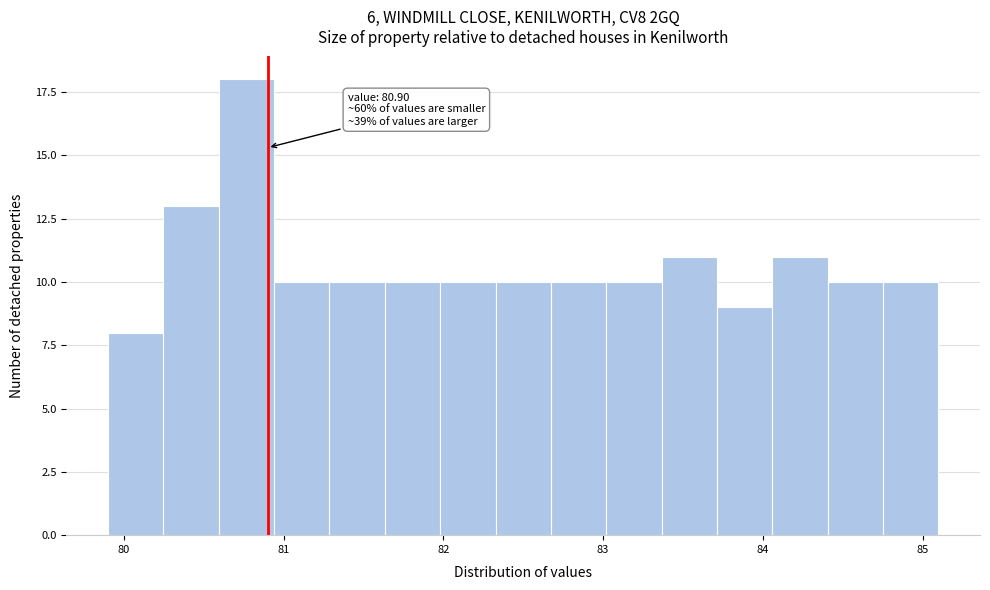

Around what value on the x-axis is the tallest bar? Give the approximate position of its centre, as read against the axis.

80.8